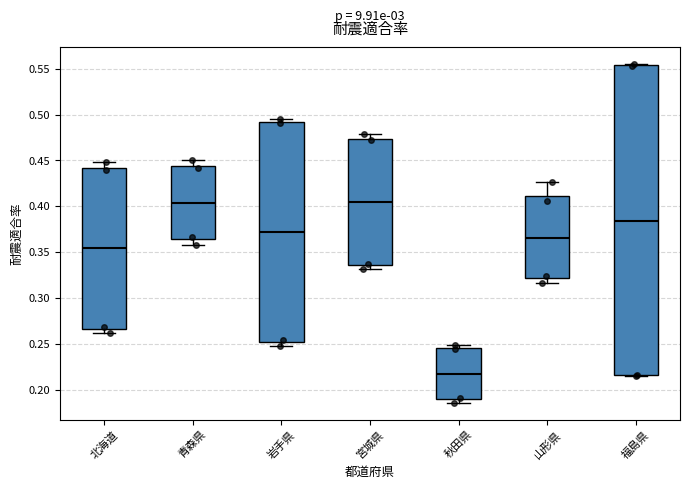

Where is the upper edge of the box for 秋田県 on the y-axis? The values are not printed on the chart, so give them approximately, as read against the axis.

0.245